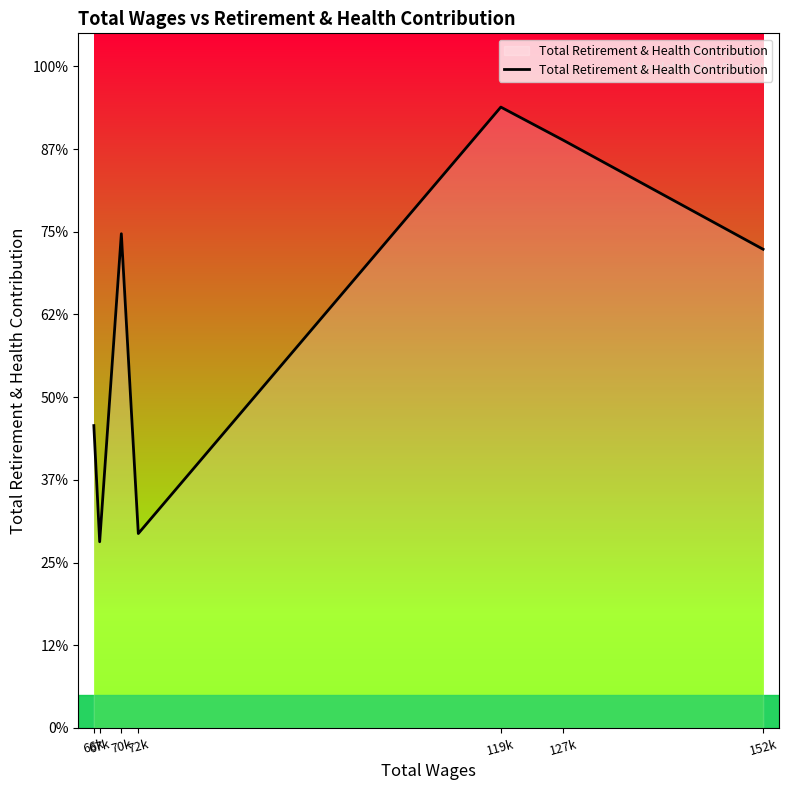

What is the difference between the values at 66k and 119k?

19257